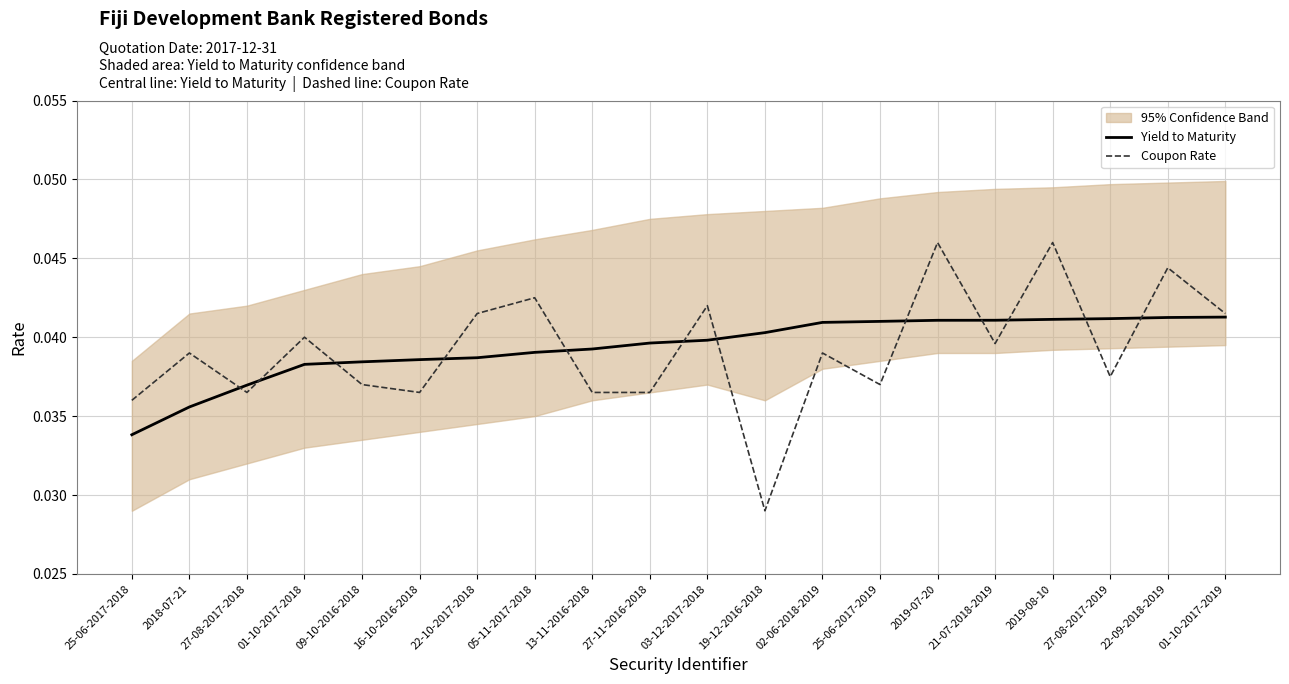

Between 25-06-2017-2019 and 09-10-2016-2018, which is larger?

25-06-2017-2019